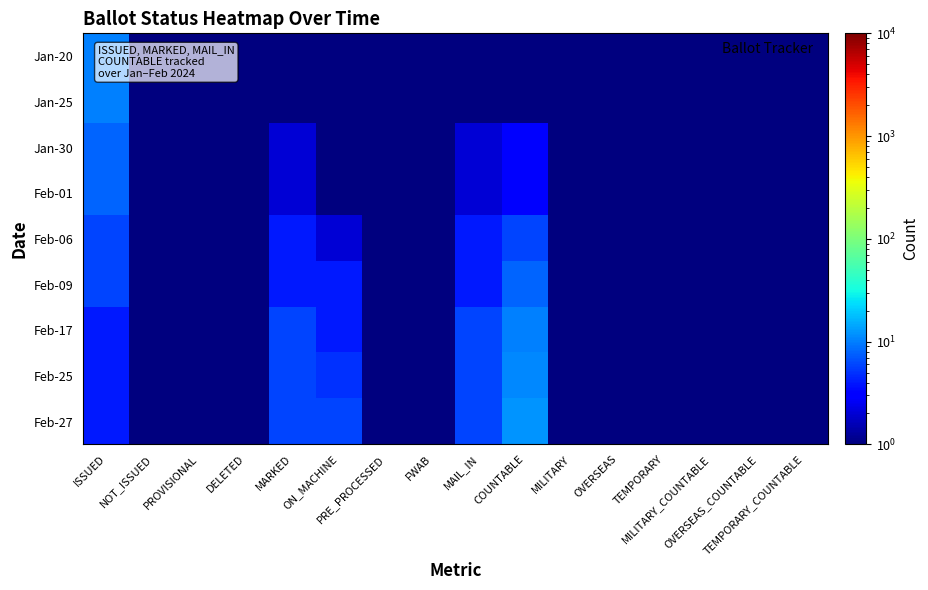

What is the total value across all series at OVERSEAS?

0.9